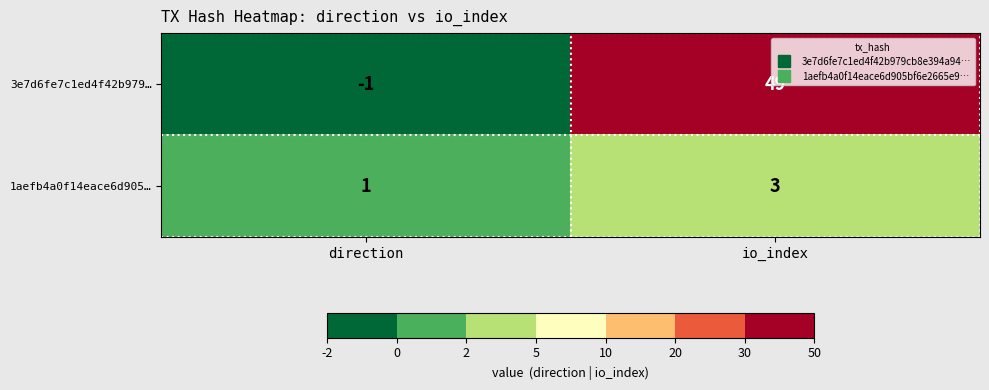

What is the approximate value of 1aefb4a0f14eace6d905… at io_index?

3